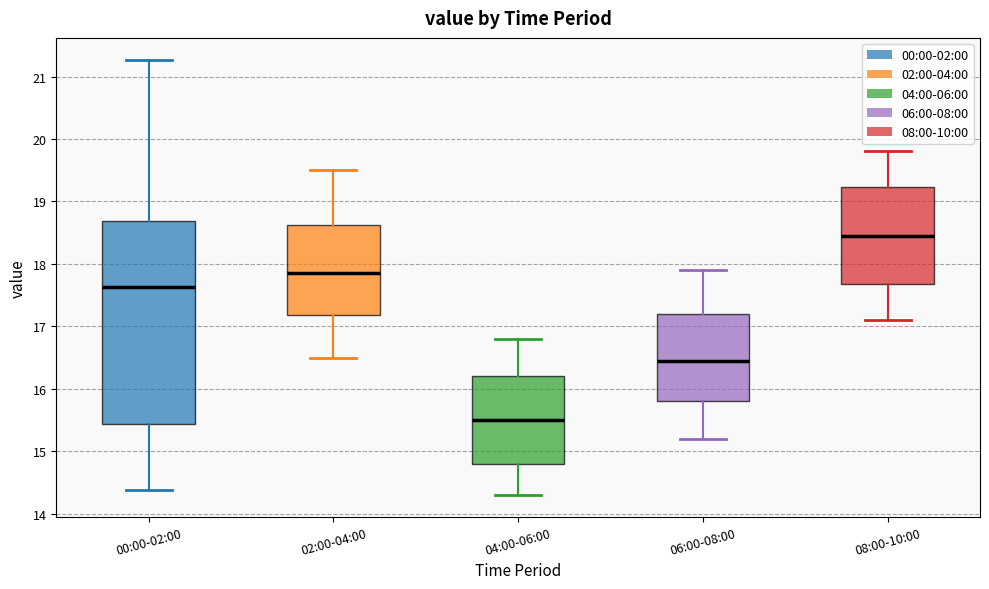

Where is the lower edge of the box for 08:00-10:00 on the y-axis? The values are not printed on the chart, so give them approximately, as read against the axis.

17.7